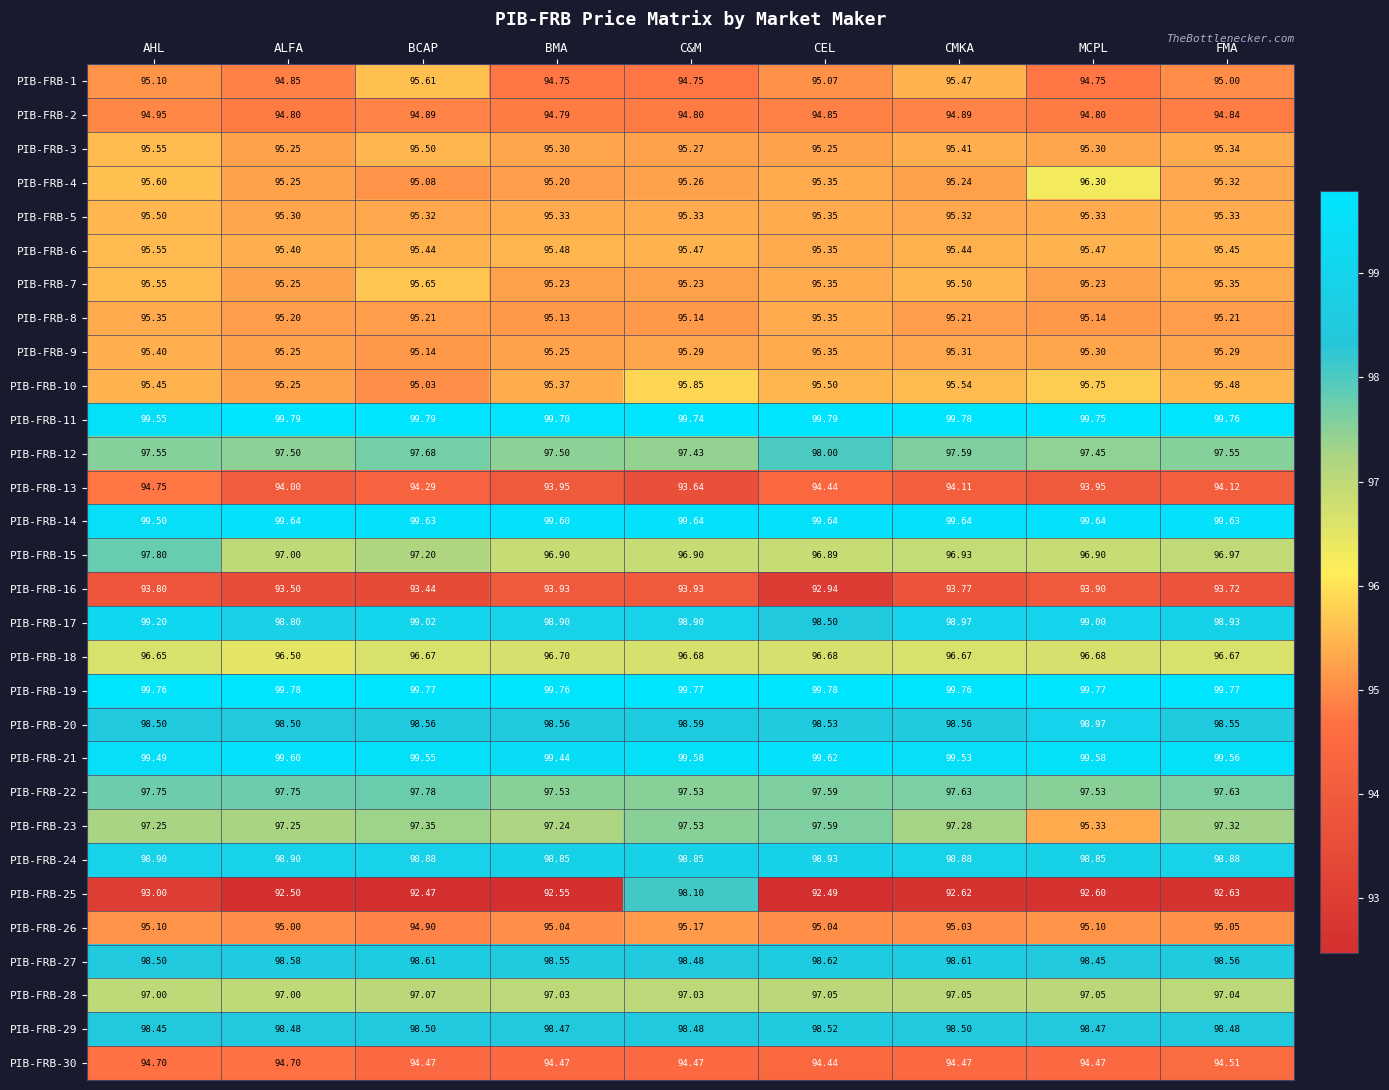

Which series has the largest total across all categories?

PIB-FRB-19